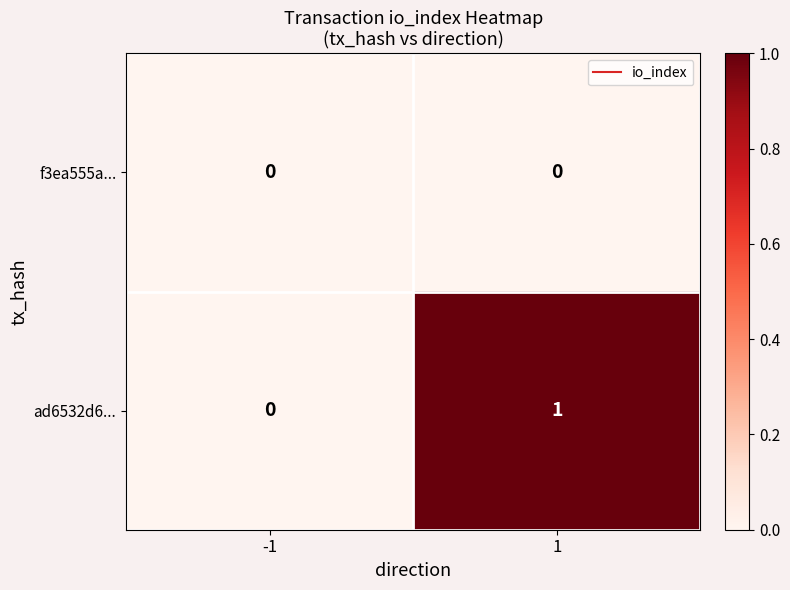

Is it true that ad6532d6... equals 2 at 1?

False